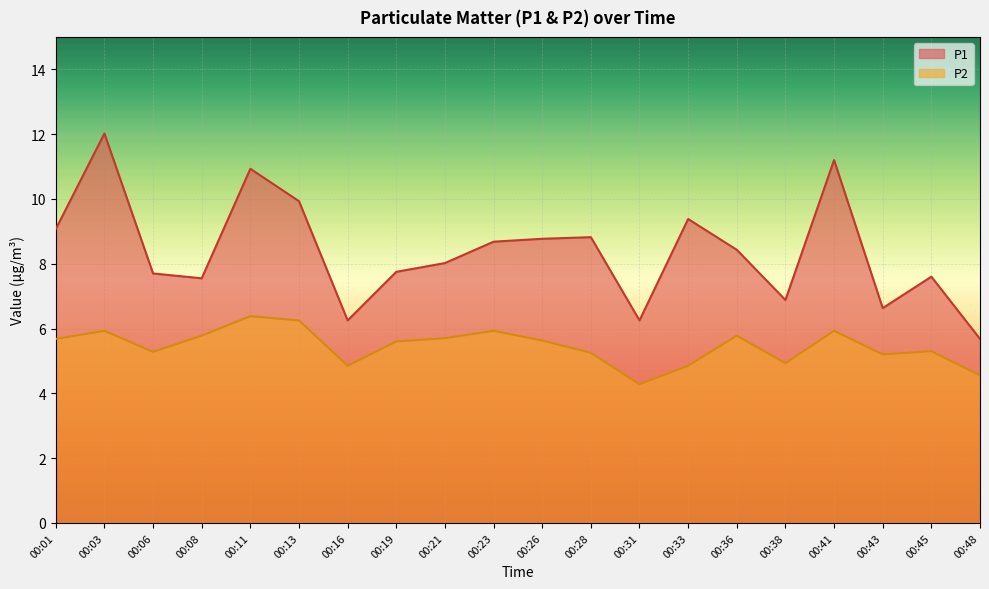

True or false: P1 has a value of 10.9 at 00:06.

False